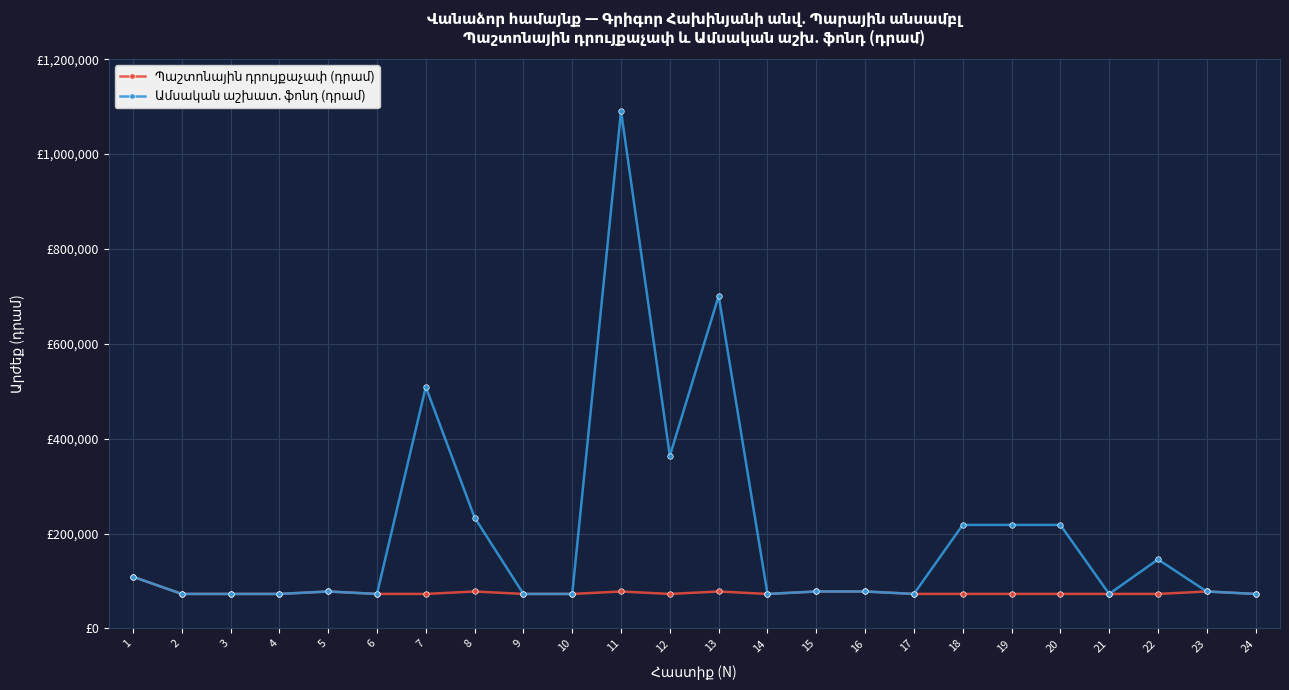

True or false: Ամսական աշխատ. ֆոնդ (դրամ) and Պաշտոնային դրույքաչափ (դրամ) cross at least once.

False